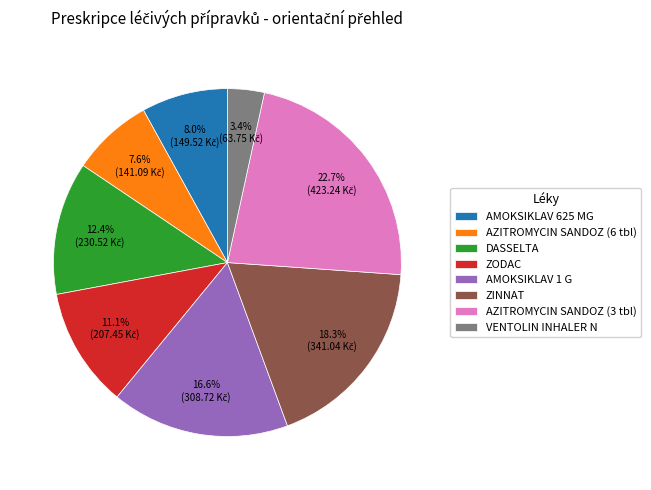

Is it true that AMOKSIKLAV 1 G is 10% of the pie?

False